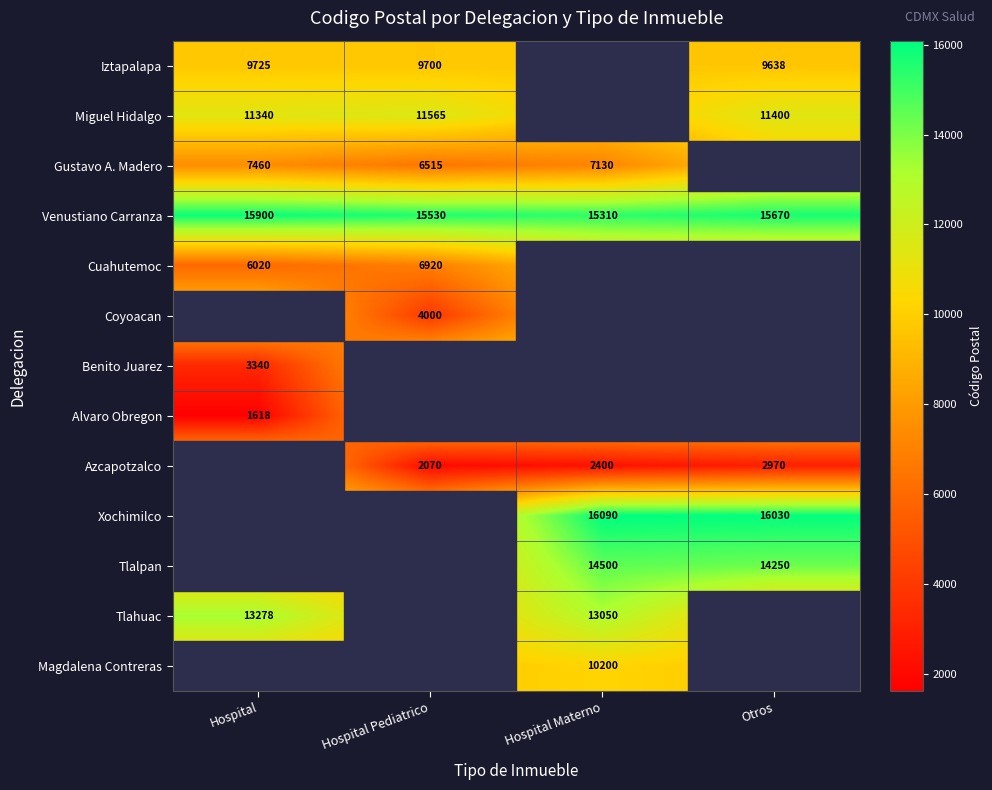

Is the value of Venustiano Carranza at Otros greater than the value of Azcapotzalco at Hospital Materno?

Yes